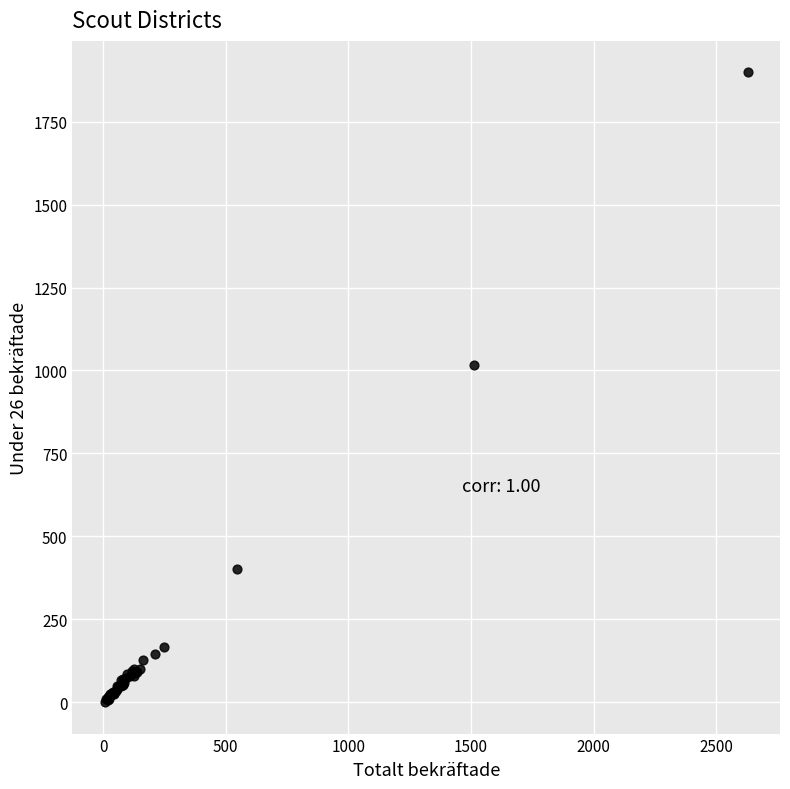

What Y value in the scatter plot is closest to 949?

1018